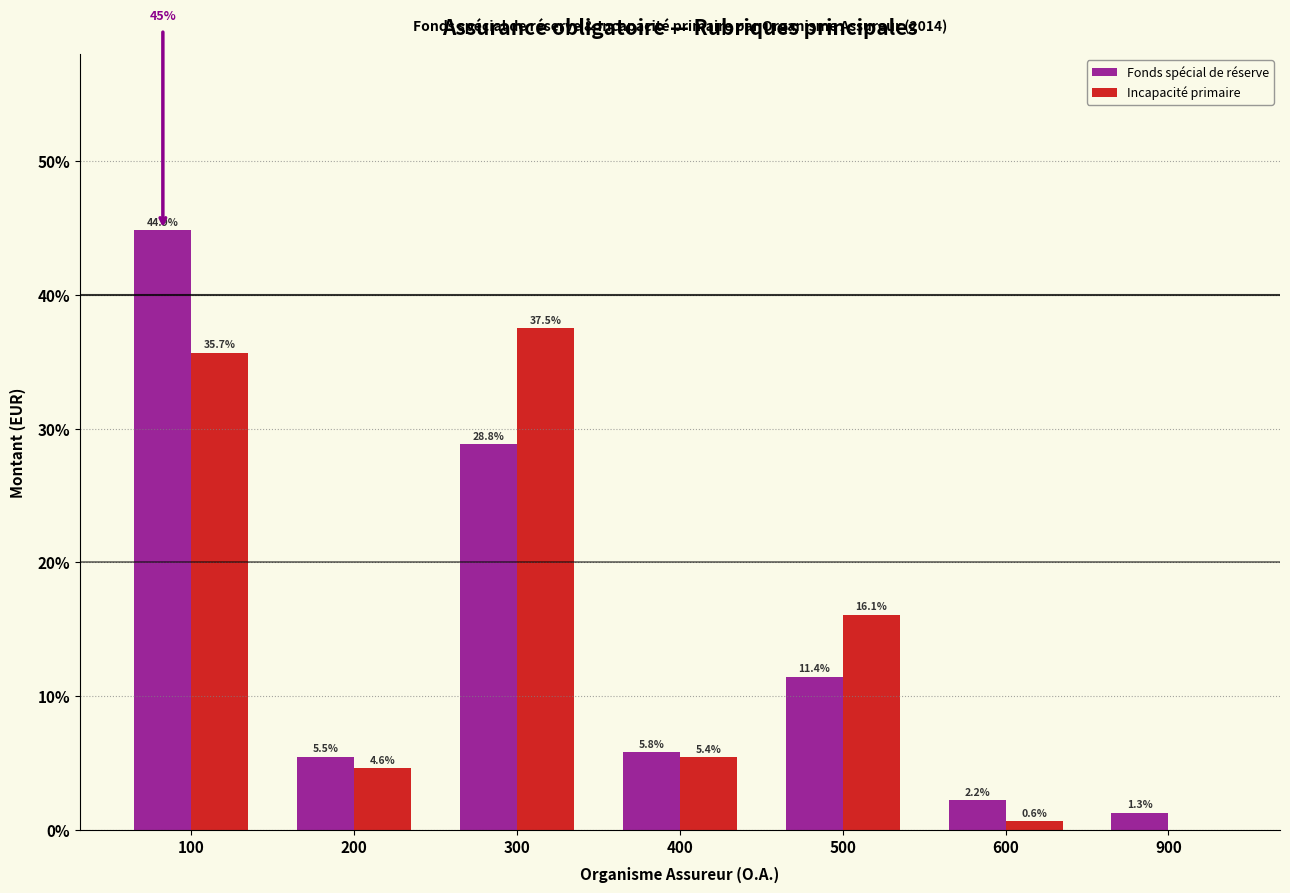

Reading left to right, what are all the values shown in this chart?

Fonds spécial de réserve: 100=44.9	200=5.5	300=28.8	400=5.8	500=11.4	600=2.2	900=1.3
Incapacité primaire: 100=35.7	200=4.6	300=37.5	400=5.4	500=16.1	600=0.6	900=0.0